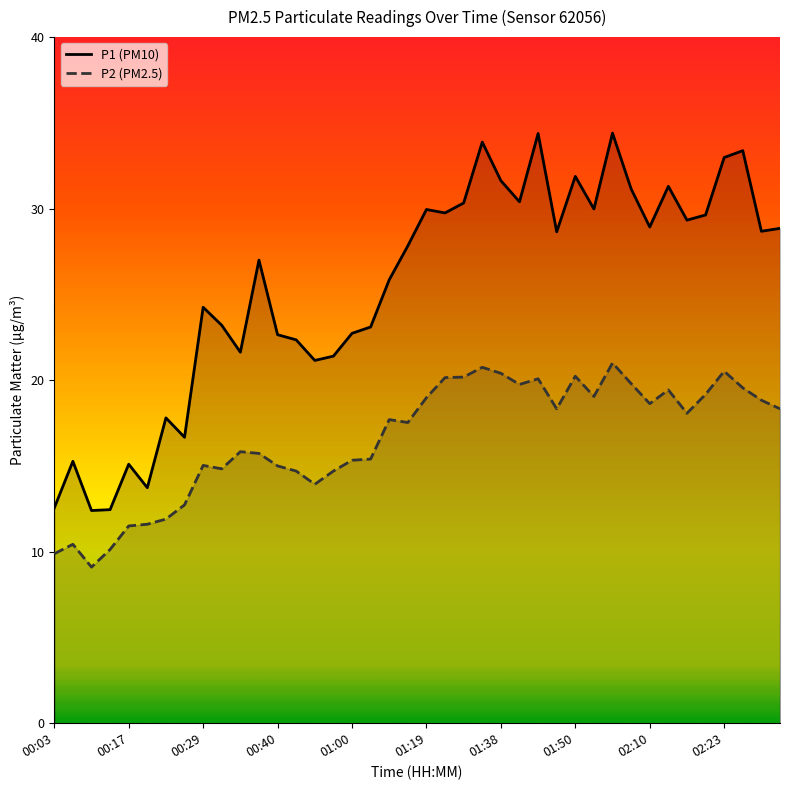

True or false: P1 (PM10) and P2 (PM2.5) intersect in this chart.

False